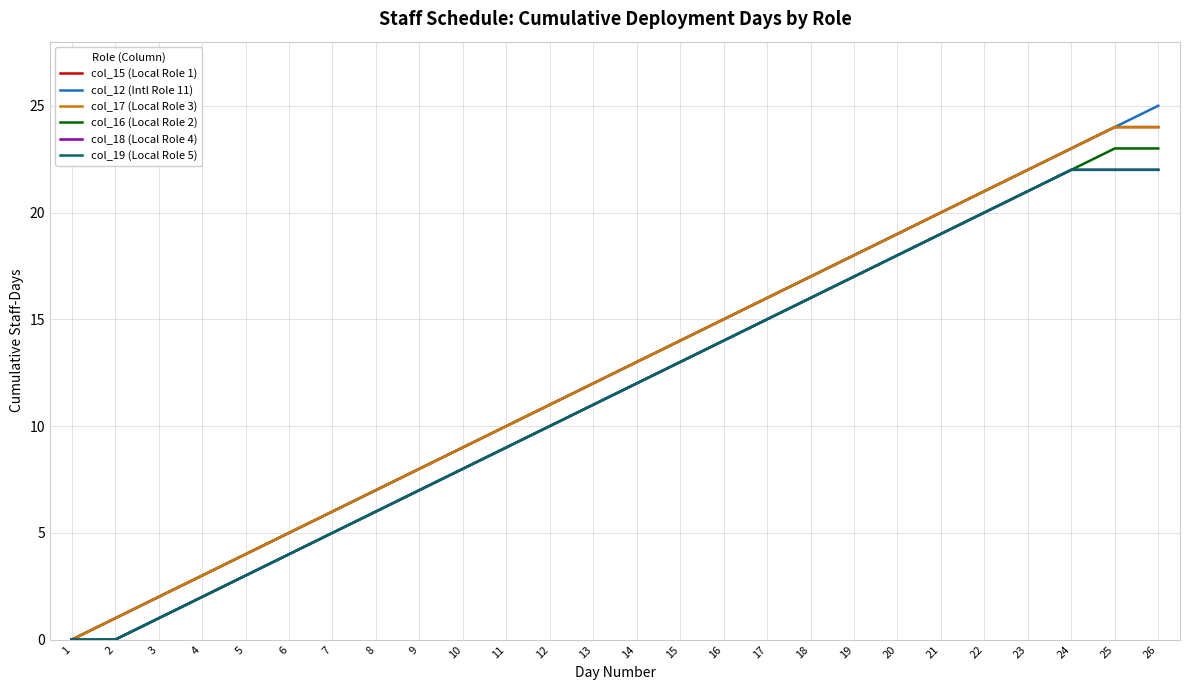

True or false: col_15 (Local Role 1) has more than 0 interior local peaks.

False